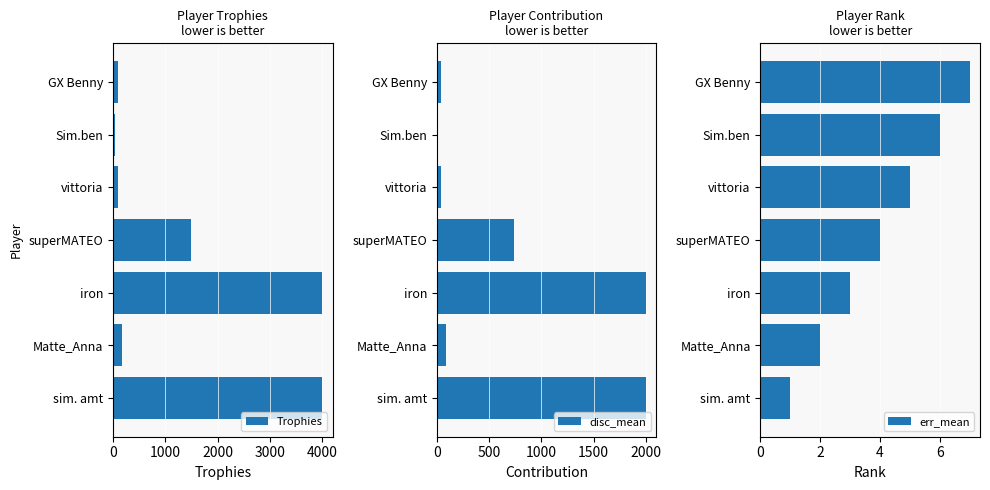

Reading left to right, transcribe all the data shown in this chart.

Trophies: 4001	178	4001	1487	89	30	86
disc_mean: 2000	89	2000	743	44	15	43
err_mean: 1	2	3	4	5	6	7